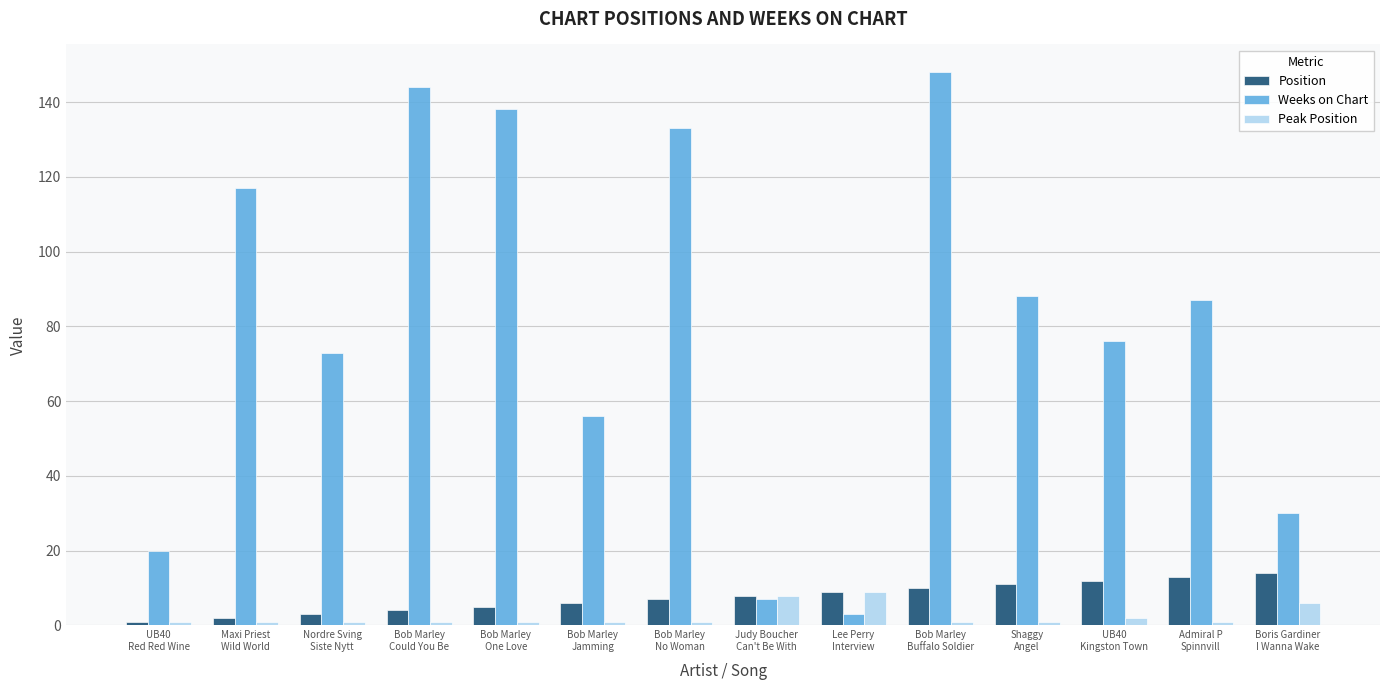

Is the value of Peak Position at Lee Perry
Interview greater than the value of Weeks on Chart at Bob Marley
No Woman?

No